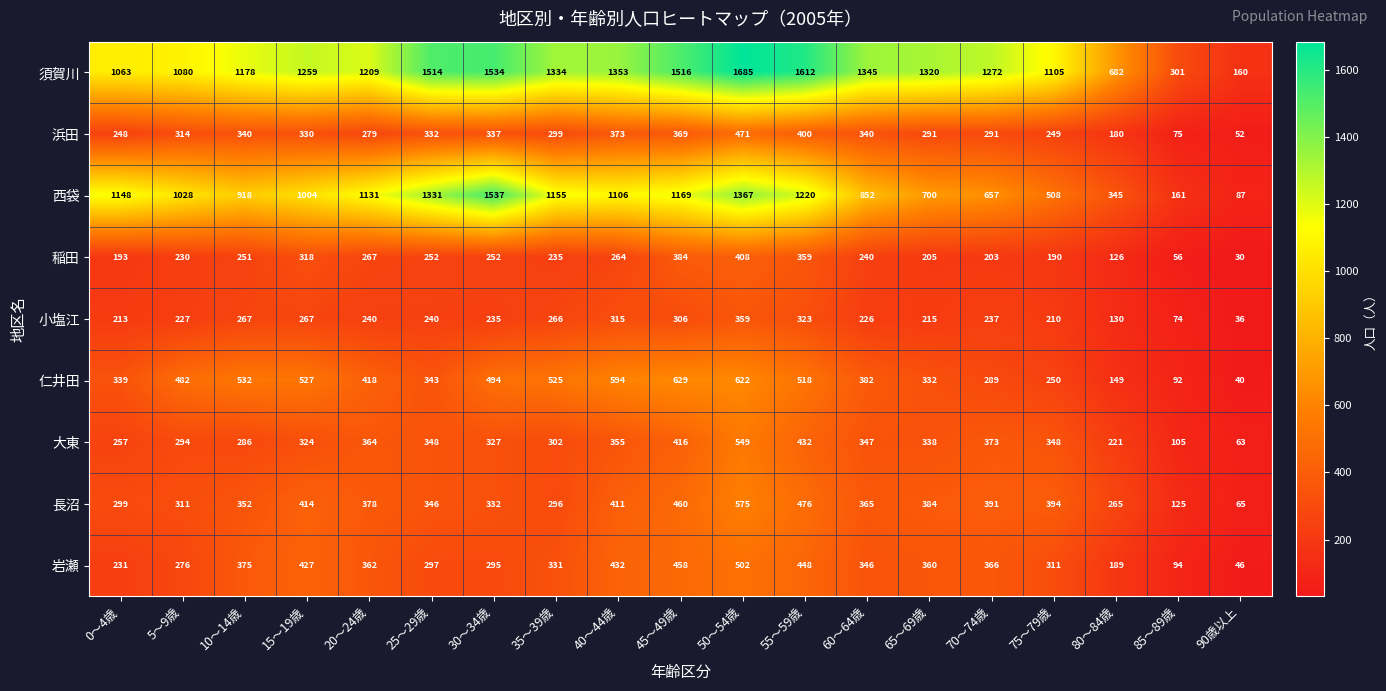

What is the sum of the 須賀川 values at 70～74歳 and 25～29歳?

2786